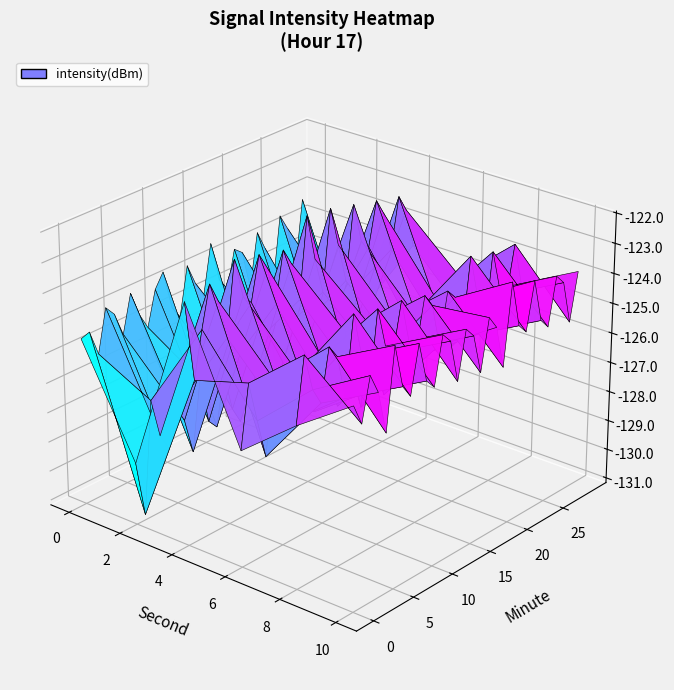

How many values in the 8 series exceed -124?

10